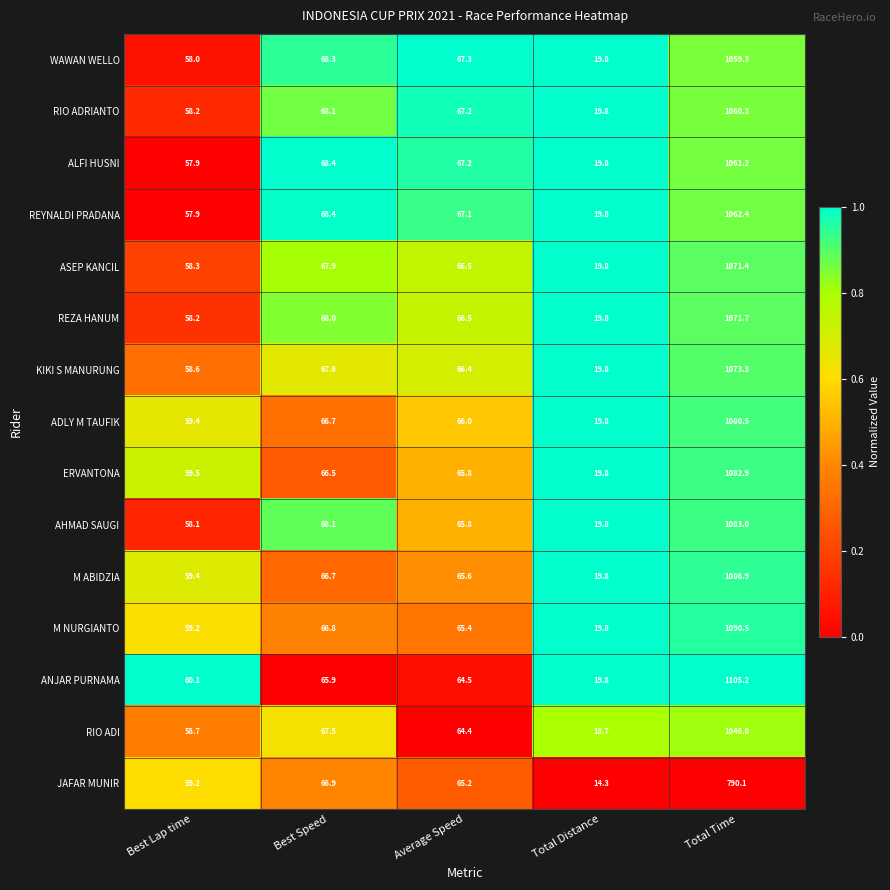

What is the difference between the second highest and minimum values in the ALFI HUSNI series?

48.6